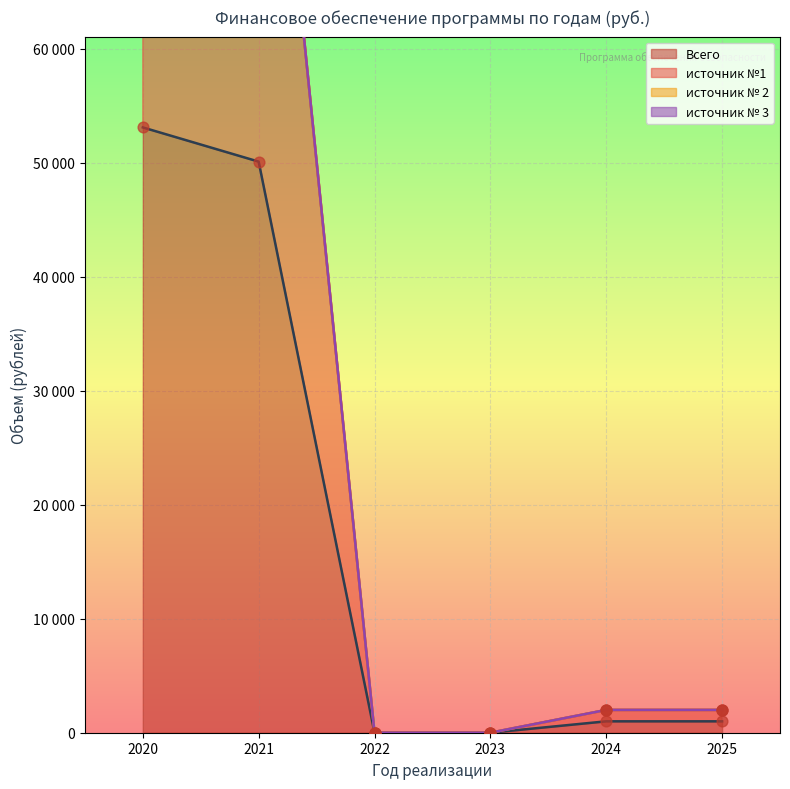

At how many categories does at least one series exceed 93864?

2